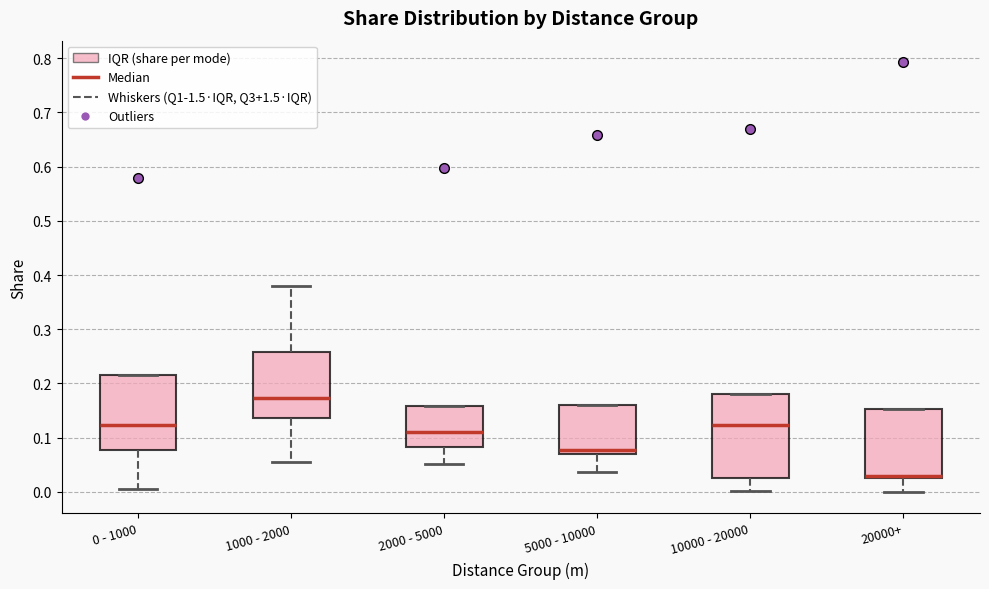

Which box is the tallest, from its lower edge to its upper edge?

10000 - 20000